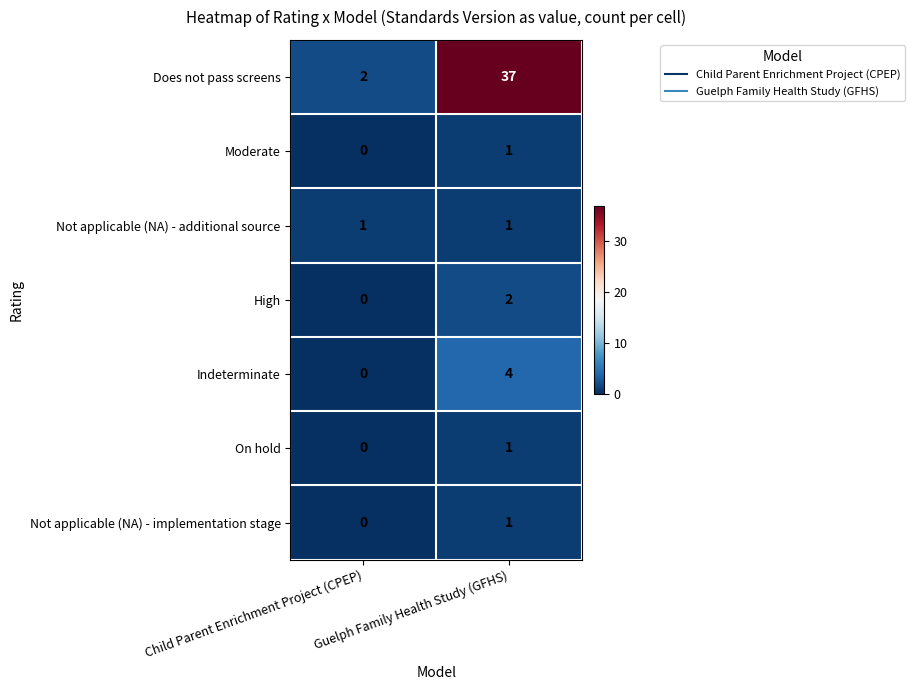

The value of Not applicable (NA) - implementation stage at Guelph Family Health Study (GFHS) is 0. True or false?

False